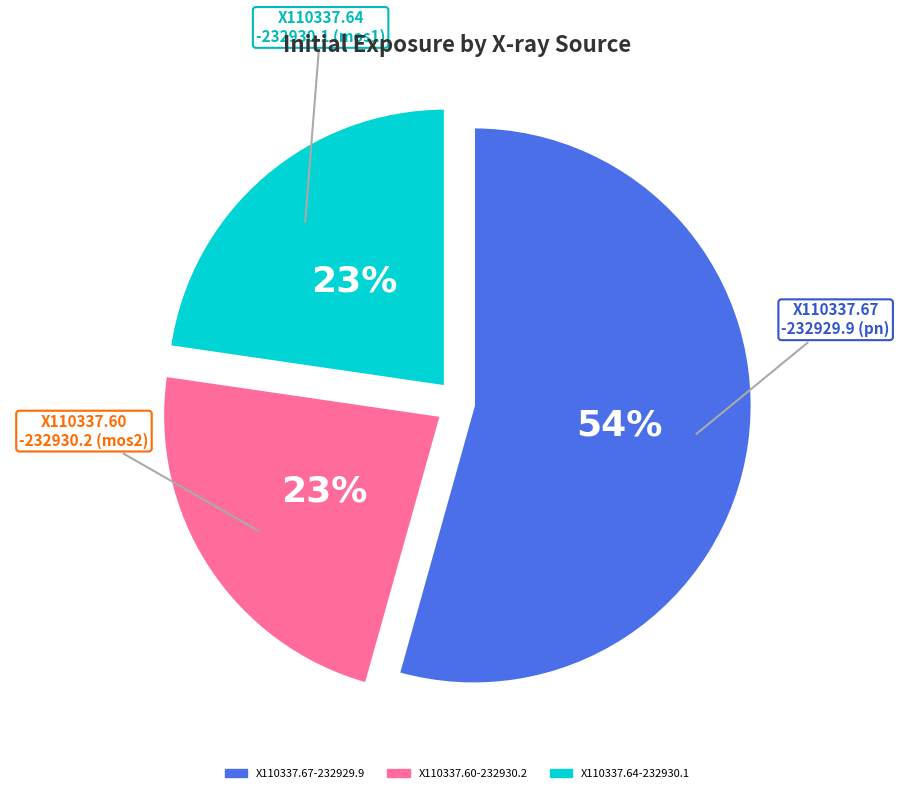

Do X110337.67-232929.9 and X110337.60-232930.2 together represent more than half of the pie?

Yes